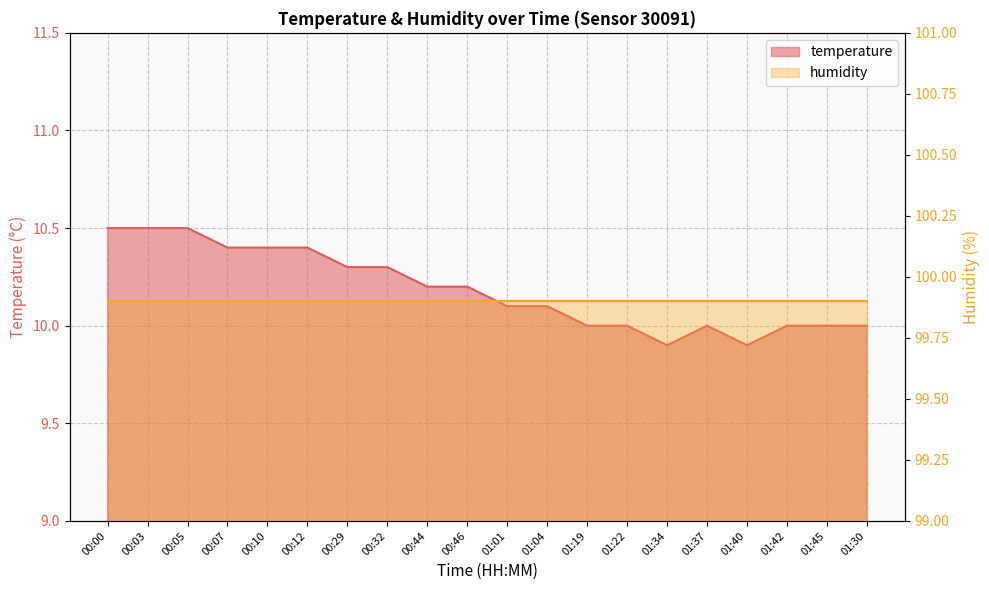

What is the difference between the maximum and second lowest values?

0.6